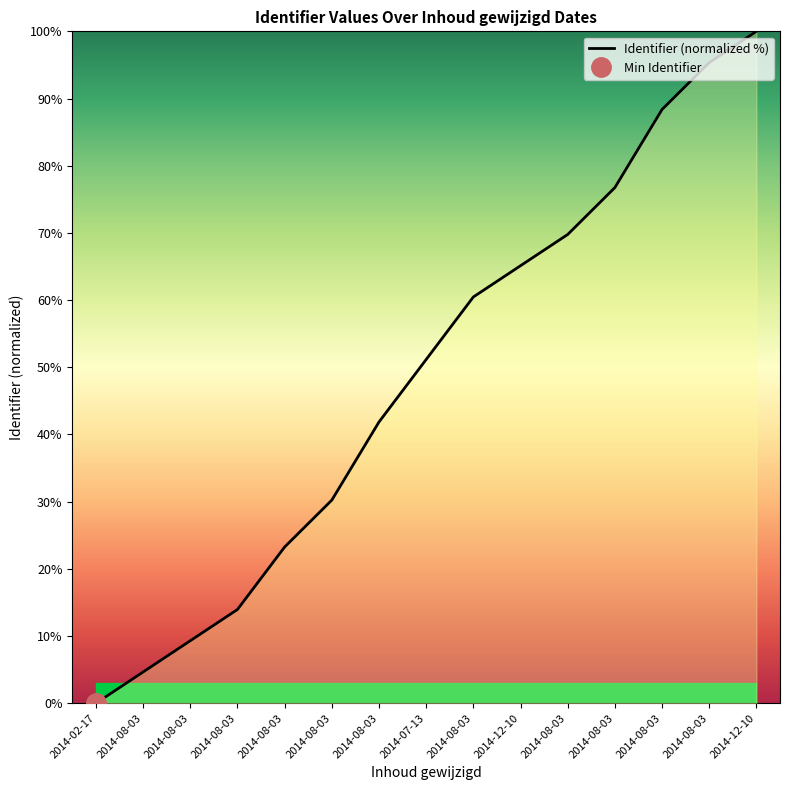

Which has a higher value, 2014-08-03 or 2014-07-13?

2014-08-03